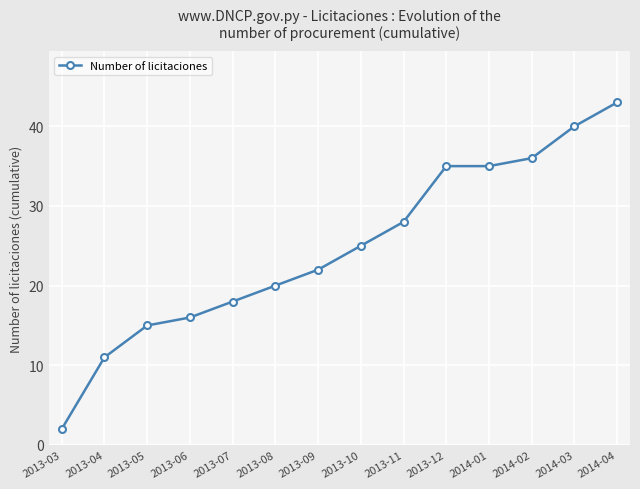

What is the sum of all values?

346